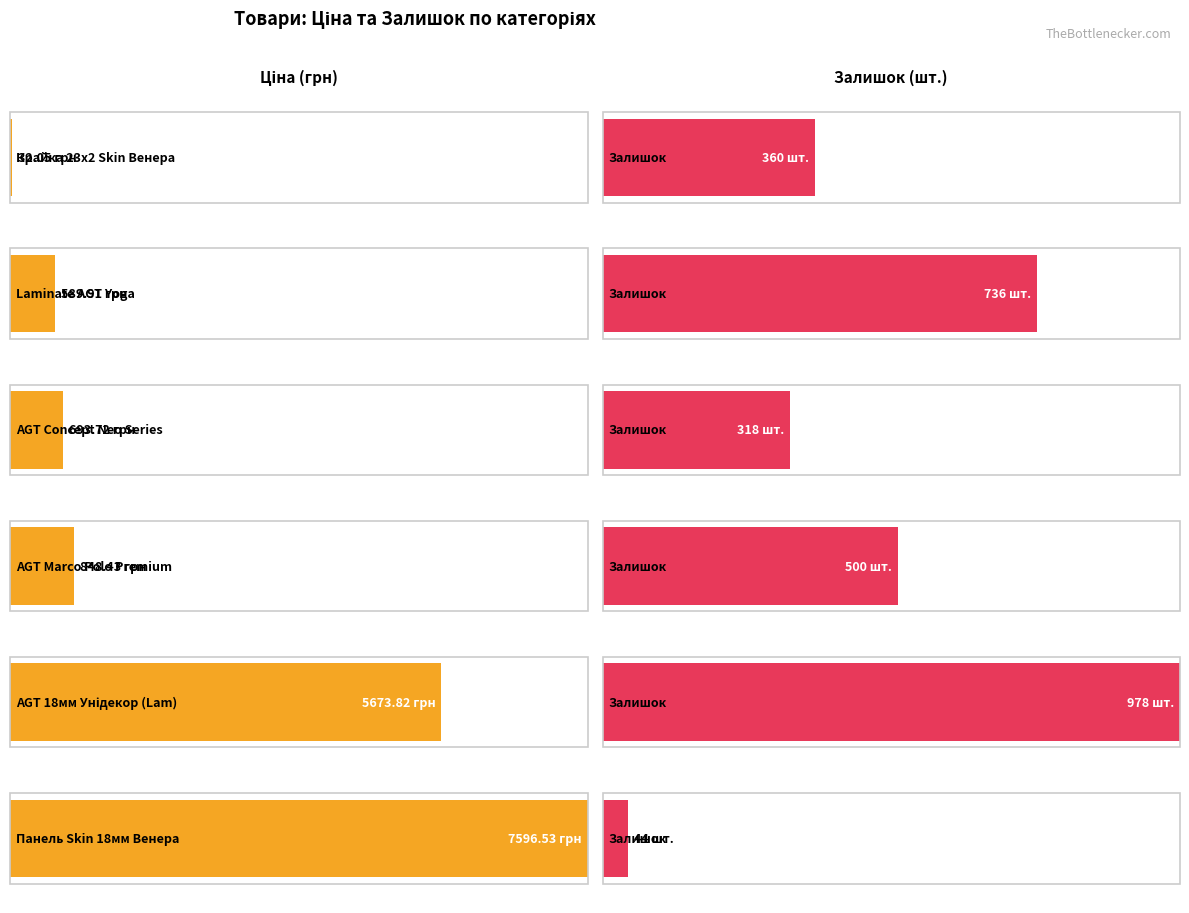

Reading right to left, list all the values displayed in this chart.

Ціна: Панель Skin 18 мм. Венера=7596.5	Панель AGT AGT 18 мм. Унідекор (Lam)=5673.8	Laminate AGT Marco Polo Premium=848.4	Laminate AGT Concept Neo Series=693.7	Laminate AGT Yoga=589.9	Крайка 23x2 мм. Skin Венера=32.0
Залишок: Панель Skin 18 мм. Венера=44.0	Панель AGT AGT 18 мм. Унідекор (Lam)=978.0	Laminate AGT Marco Polo Premium=500.0	Laminate AGT Concept Neo Series=318.0	Laminate AGT Yoga=736.0	Крайка 23x2 мм. Skin Венера=360.0